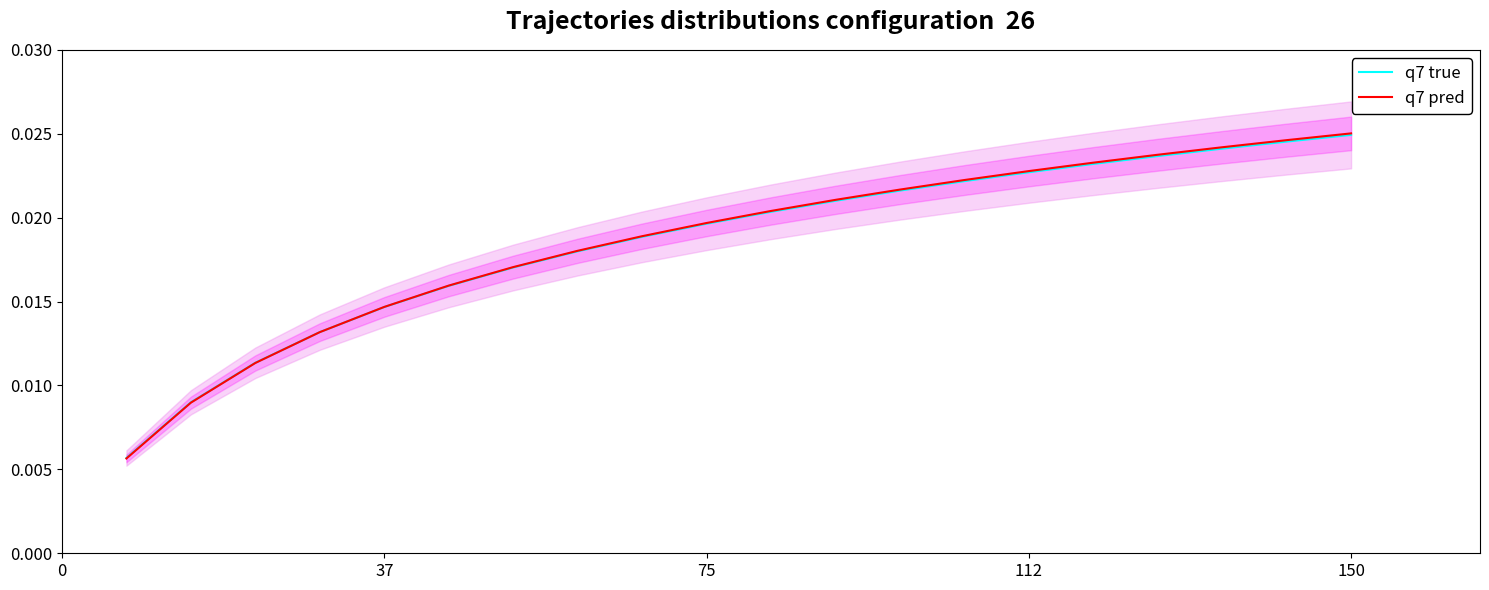

Count the q7 true values in the range 0 to 1.

20